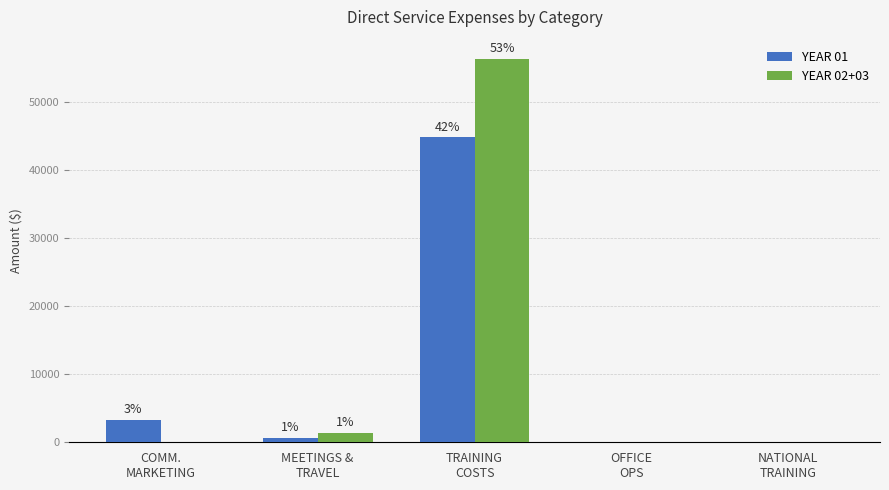

Are the bars horizontal?

No